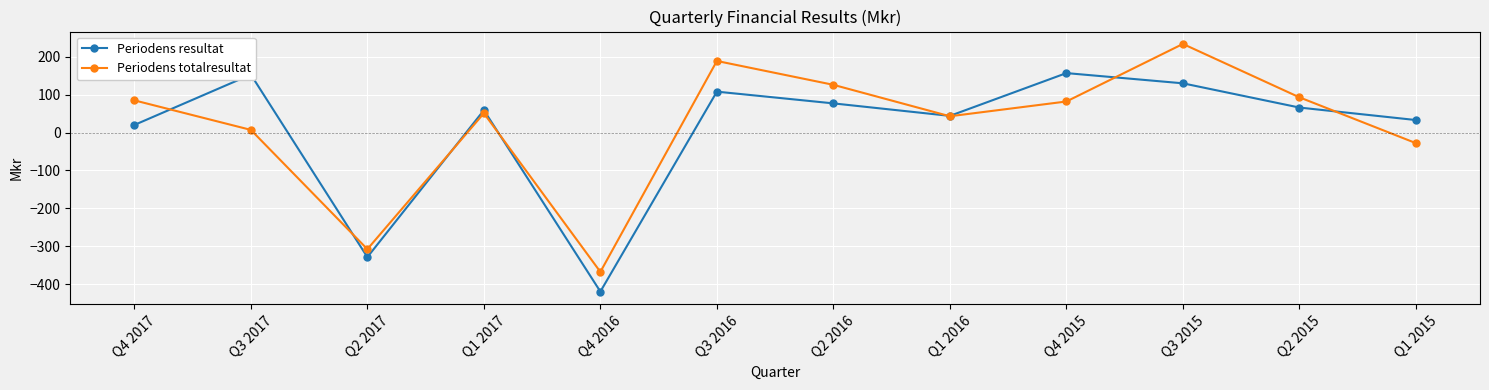

What is the total value across all series at Q3 2015?

364